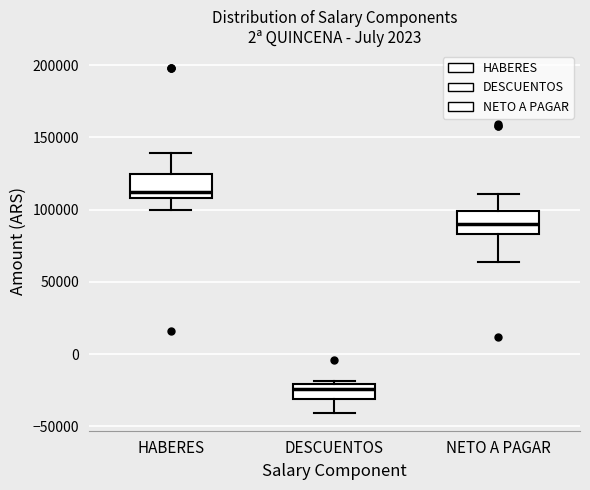

Which box's median line is the lowest?

DESCUENTOS